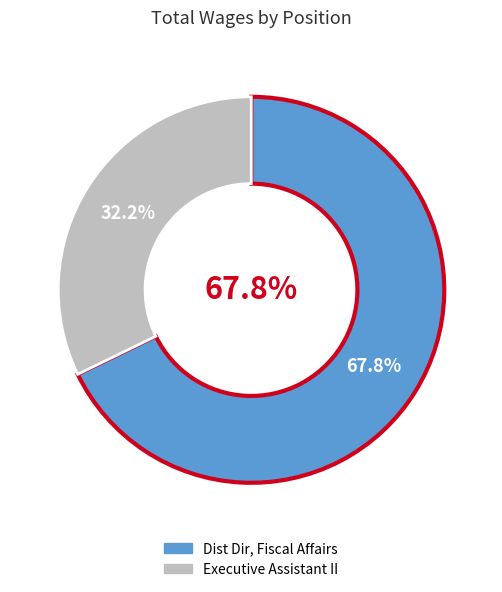

How much of the chart is everything except Executive Assistant II?

67.8%